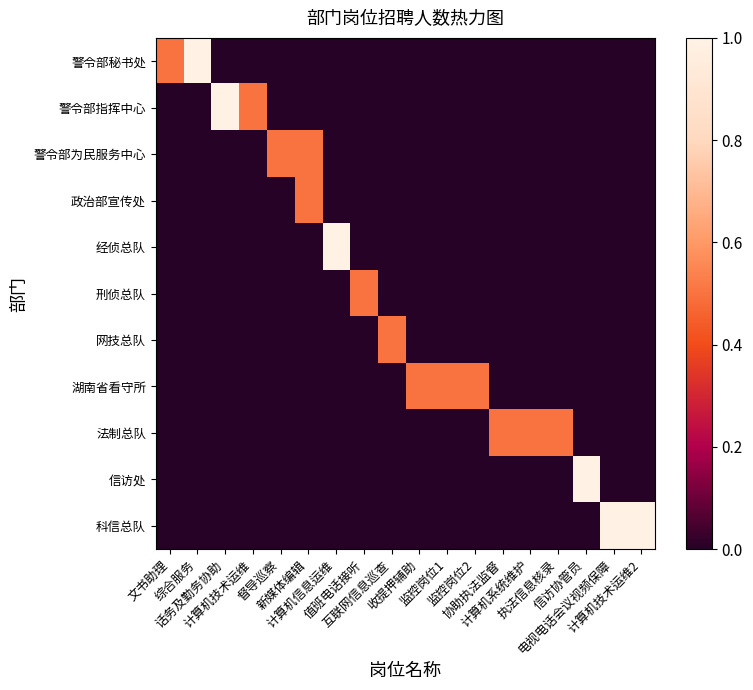

Which label corresponds to the largest value in the chart?

综合服务